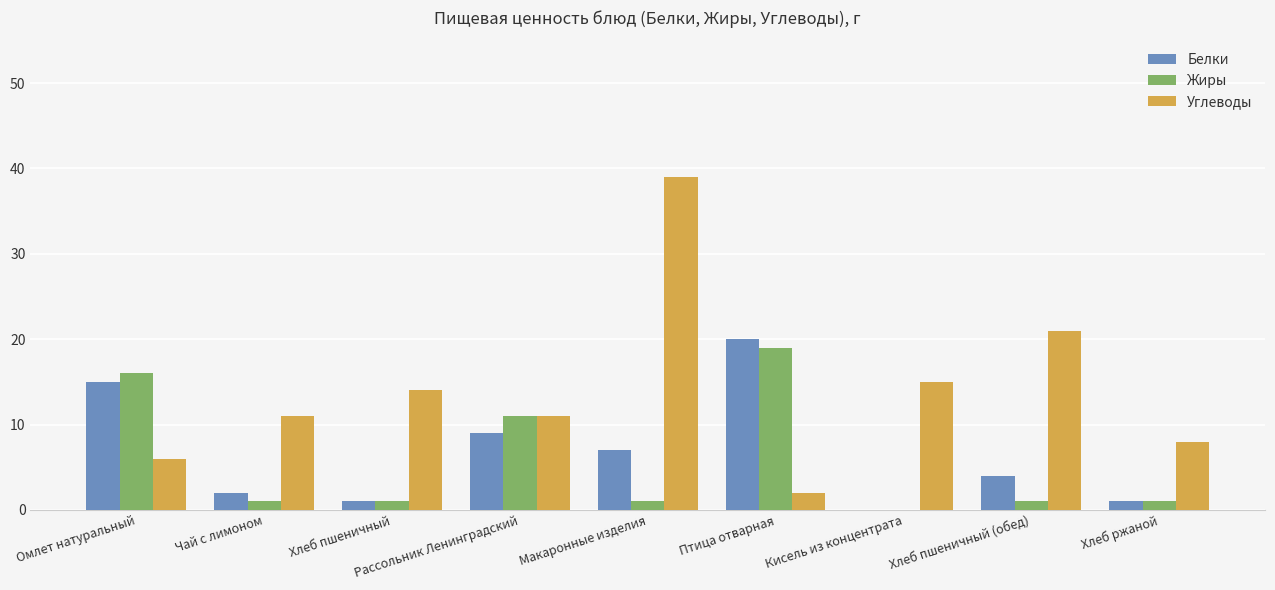

What are all the series names shown in the legend?

Белки, Жиры, Углеводы